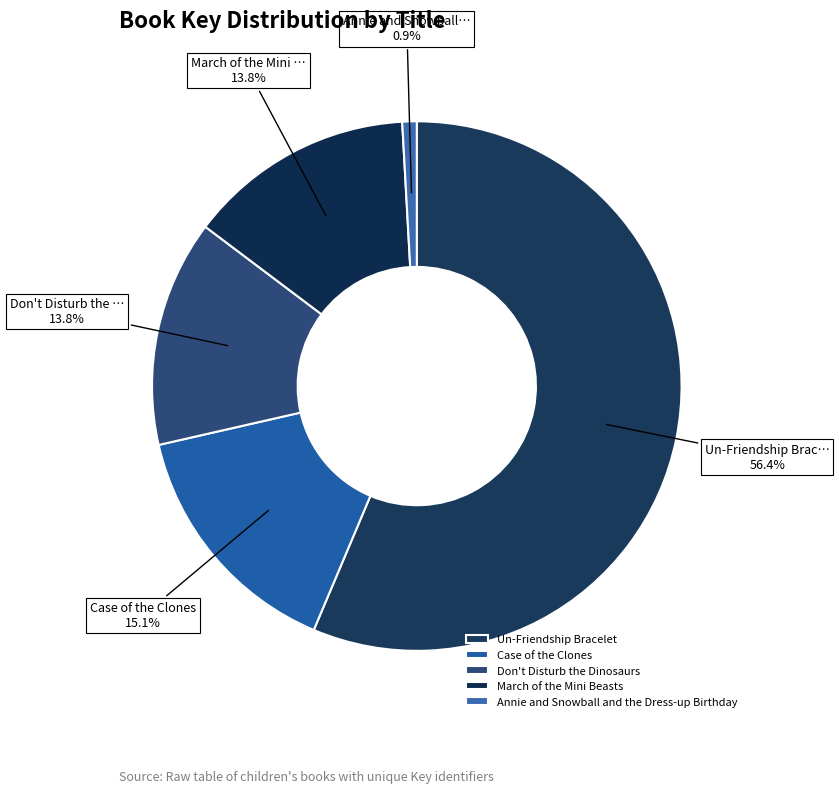

Count the number of slices in the pie.

5